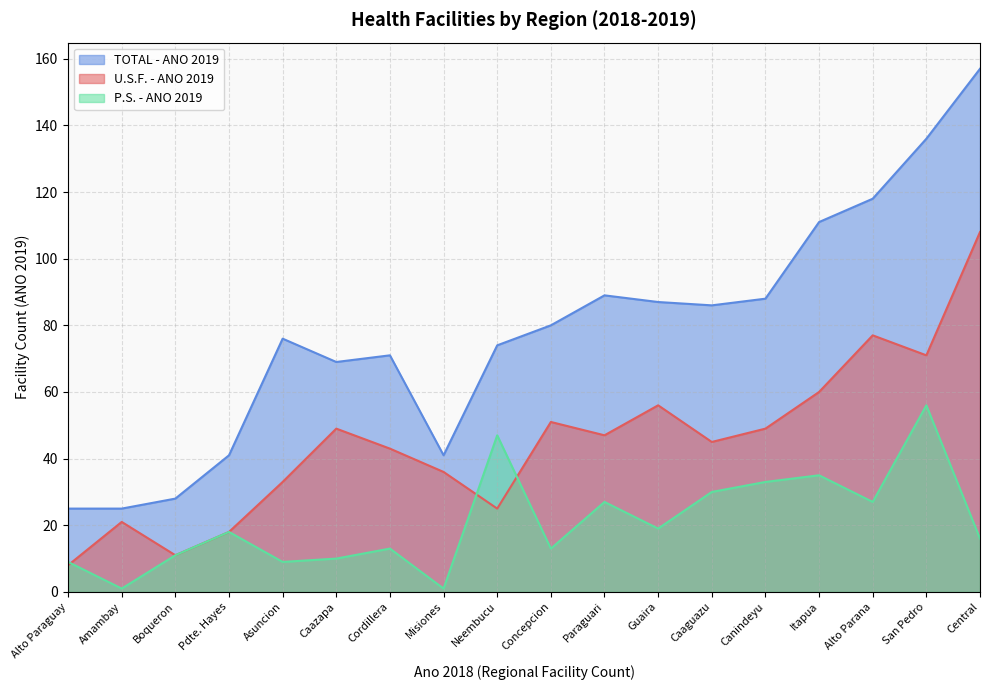

How many series are shown in this chart?

3